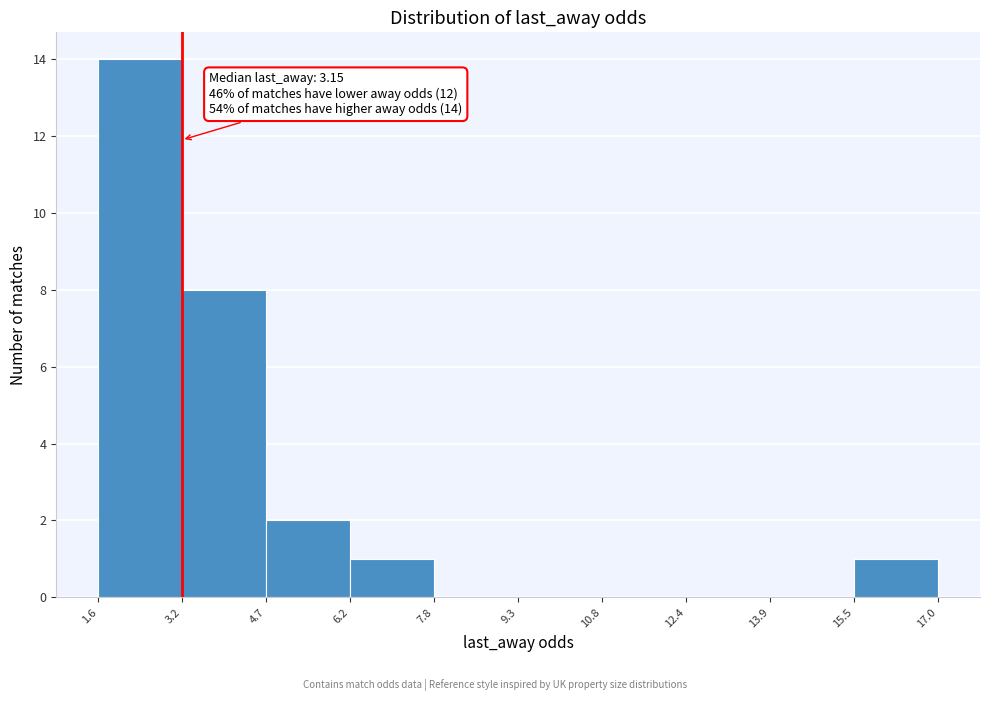

Over which range of the x-axis is the bar tallest?

1.6 to 3.2